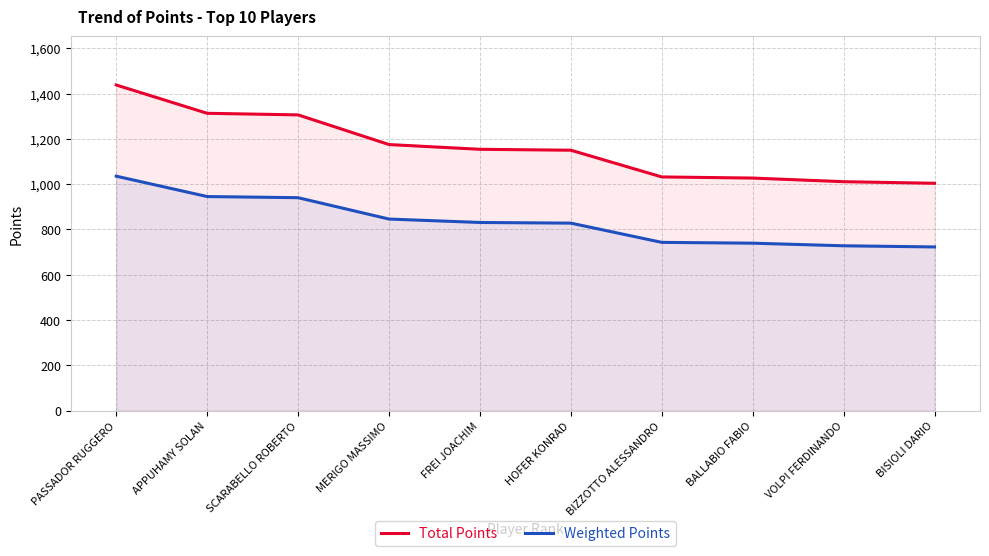

Rank the series by their average value, from lowest to highest.

Weighted Points, Total Points